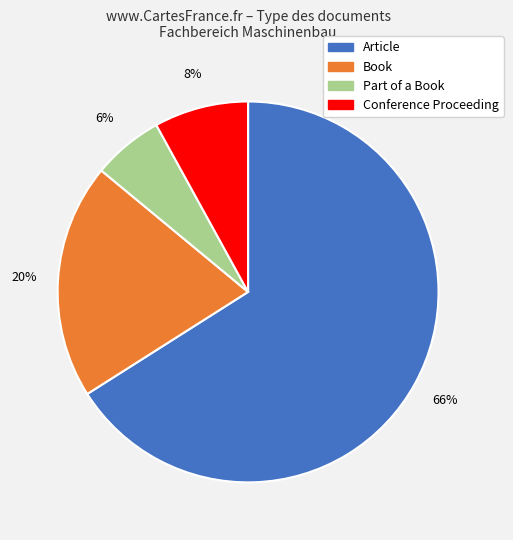

What is the majority slice?

Article